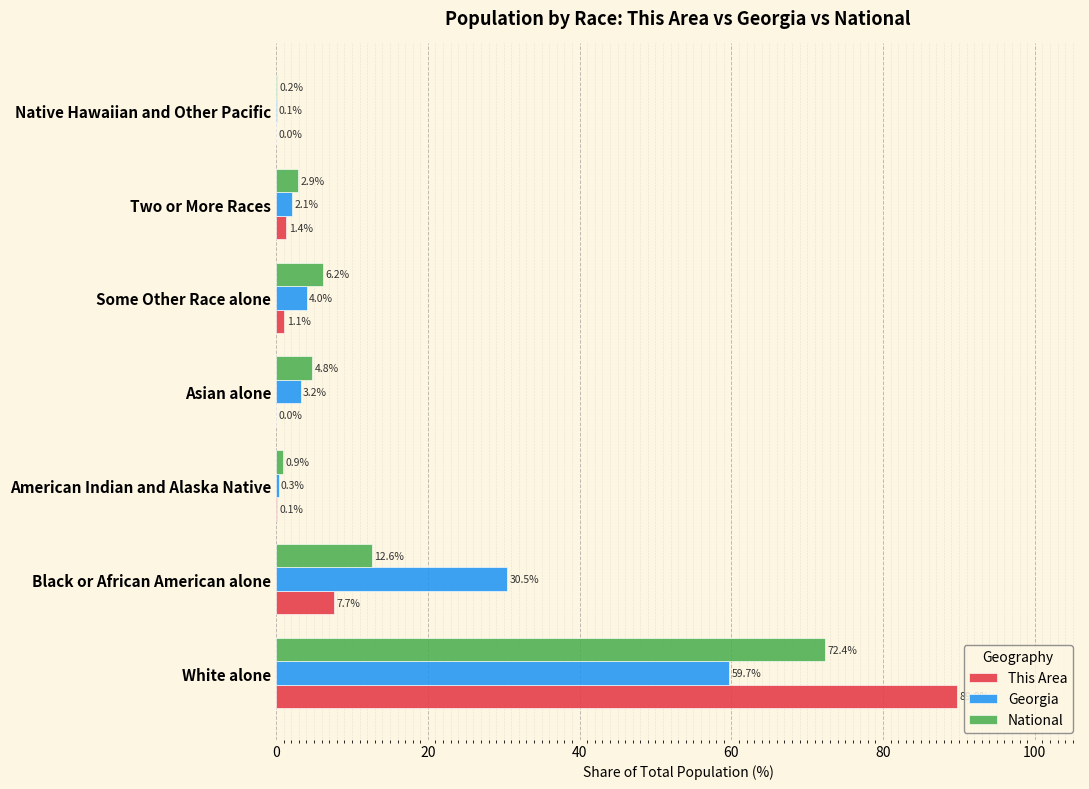

What are all the series names shown in the legend?

This Area, Georgia, National